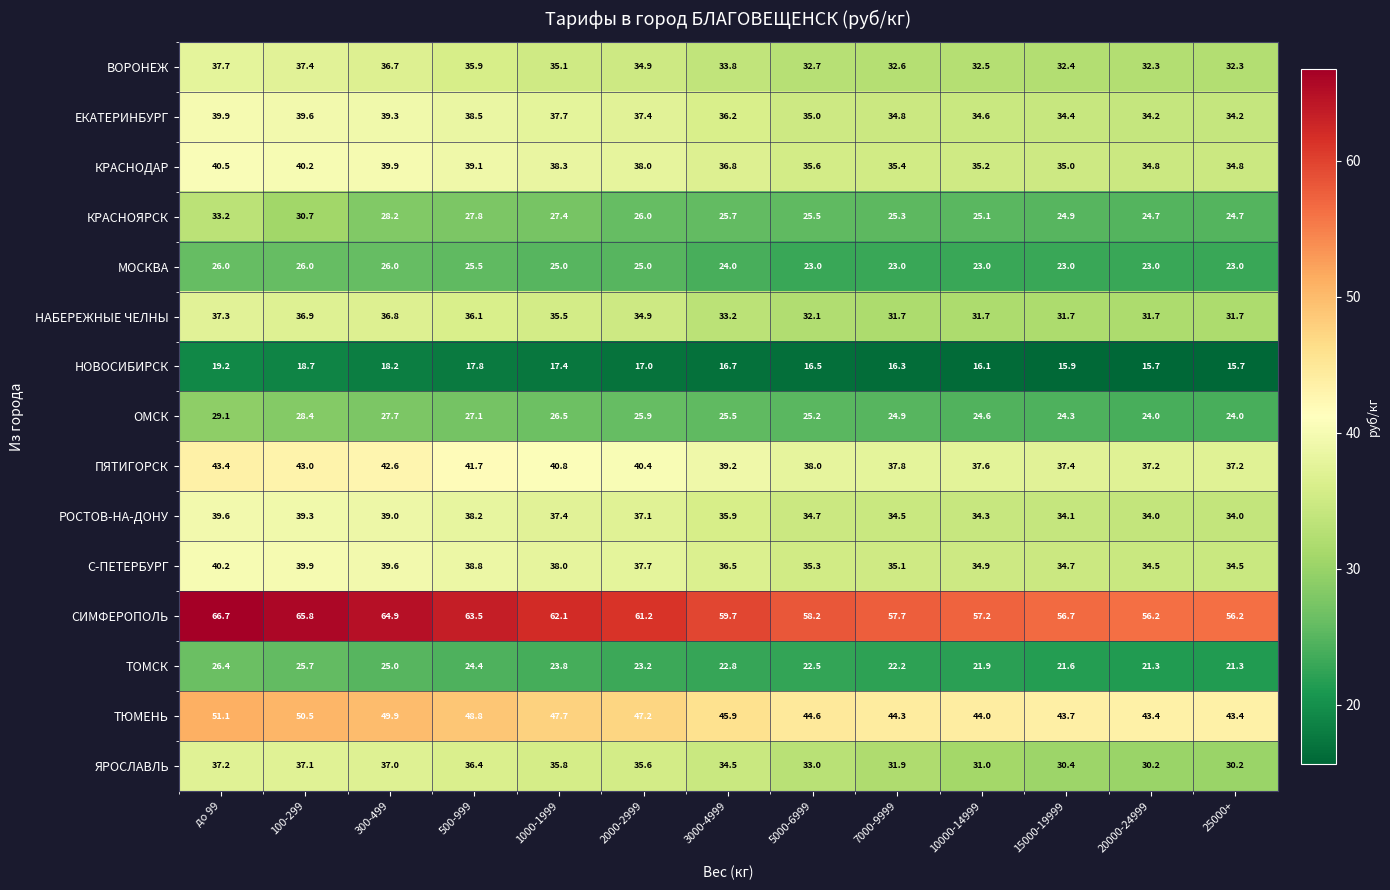

List the series in order of their peak value, lowest first.

НОВОСИБИРСК, МОСКВА, ТОМСК, ОМСК, КРАСНОЯРСК, ЯРОСЛАВЛЬ, НАБЕРЕЖНЫЕ ЧЕЛНЫ, ВОРОНЕЖ, РОСТОВ-НА-ДОНУ, ЕКАТЕРИНБУРГ, С-ПЕТЕРБУРГ, КРАСНОДАР, ПЯТИГОРСК, ТЮМЕНЬ, СИМФЕРОПОЛЬ